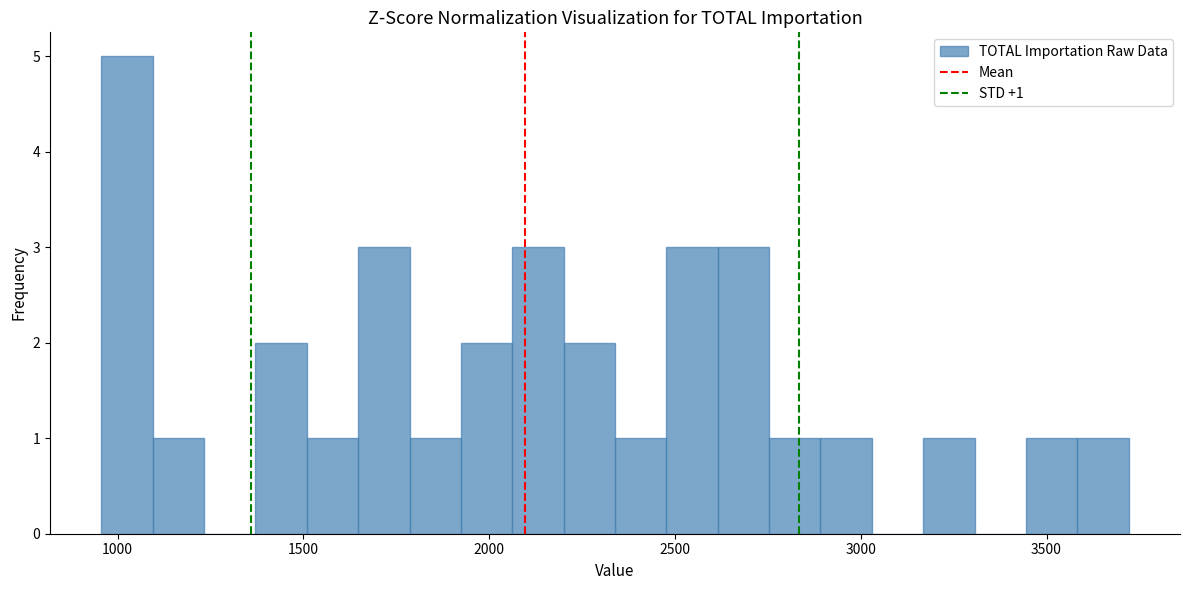

Read against the x-axis, roughly where is the centre of the tallest bar?

1050